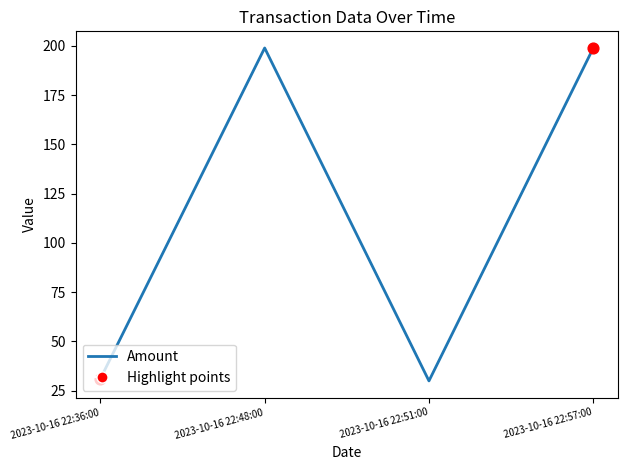

What is the change in value from 2023-10-16 22:48:00 to 2023-10-16 22:51:00?

-168.9